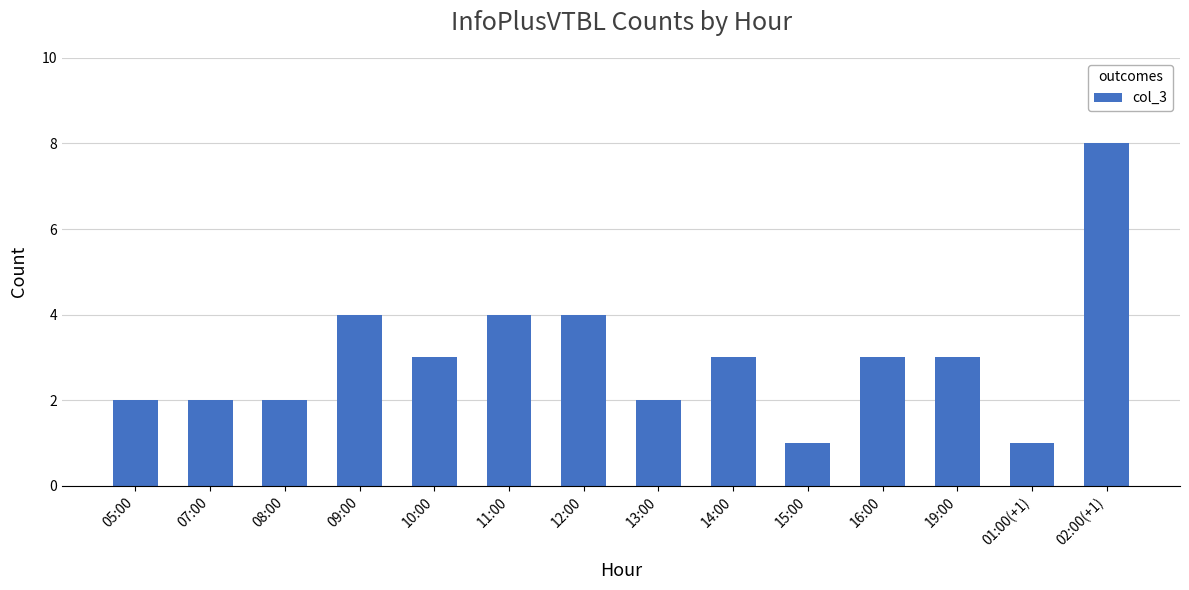

What is the sum of all values?

42